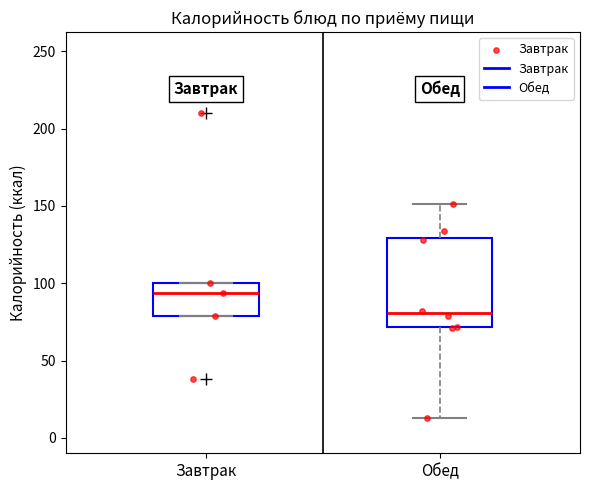

Comparing the boxes themselves (not the whiskers), which one is the tallest?

Обед